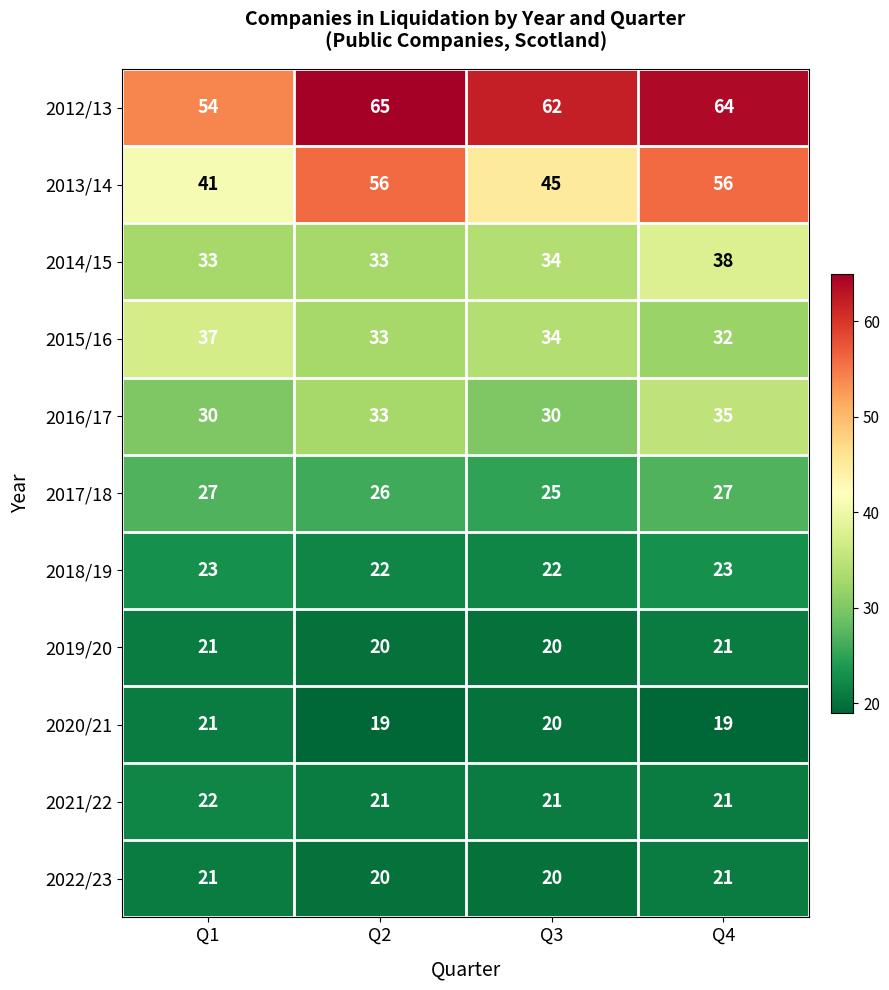

What is the approximate value of 2021/22 at Q4?

21